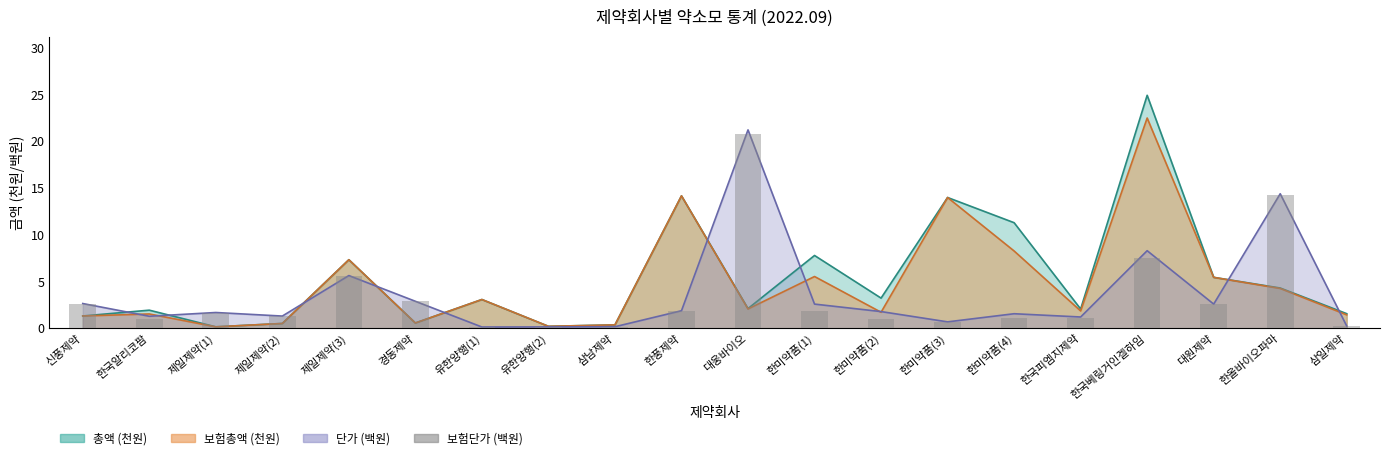

What is the minimum value shown in the chart?

0.1